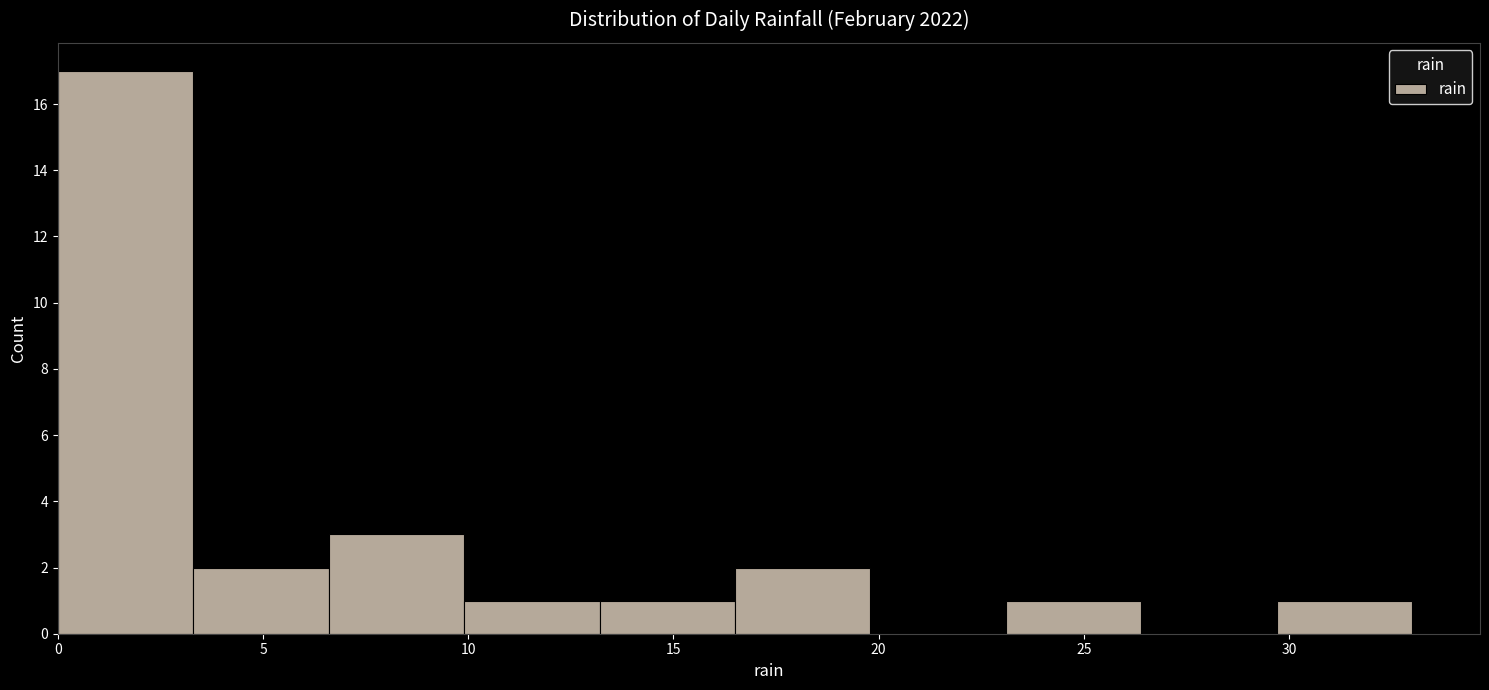

Reading left to right, list every bar in this chart as the range it spans on the x-axis followed by its height. Neither the bar edges nor the heights are printed on the chart, so give them approximately, as read against the axes.

0.0 to 3.3: 17
3.3 to 6.6: 2
6.6 to 9.9: 3
9.9 to 13.2: 1
13.2 to 16.5: 1
16.5 to 19.8: 2
19.8 to 23.1: 0
23.1 to 26.4: 1
26.4 to 29.7: 0
29.7 to 33.0: 1